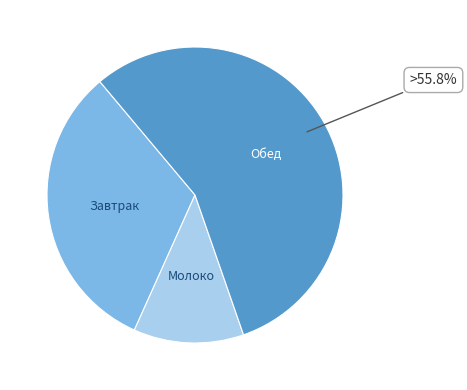

Is there a majority slice in this chart?

Yes